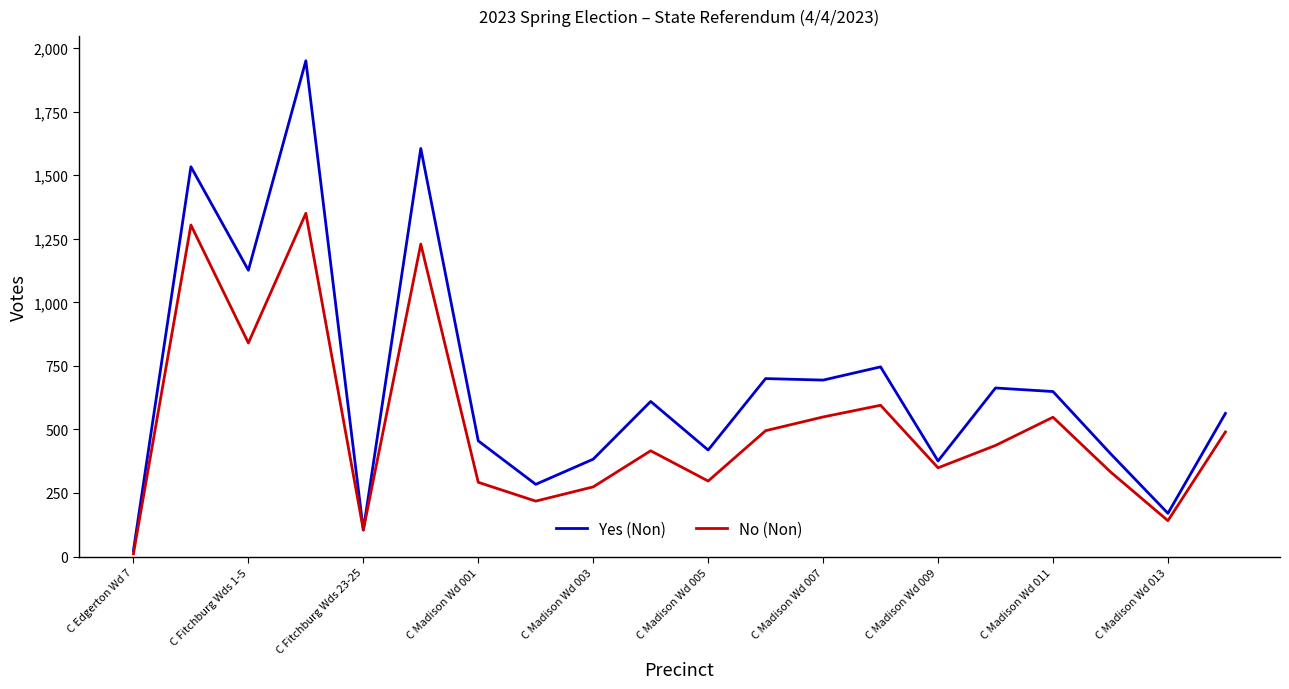

Rank the series by their maximum value, from highest to lowest.

Yes (Non), No (Non)